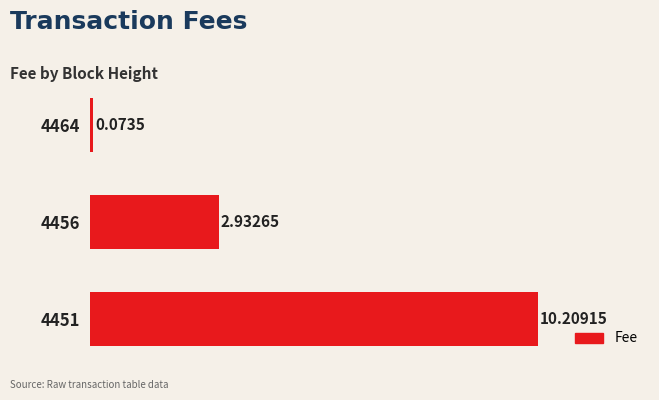

Count the number of data series in this chart.

1